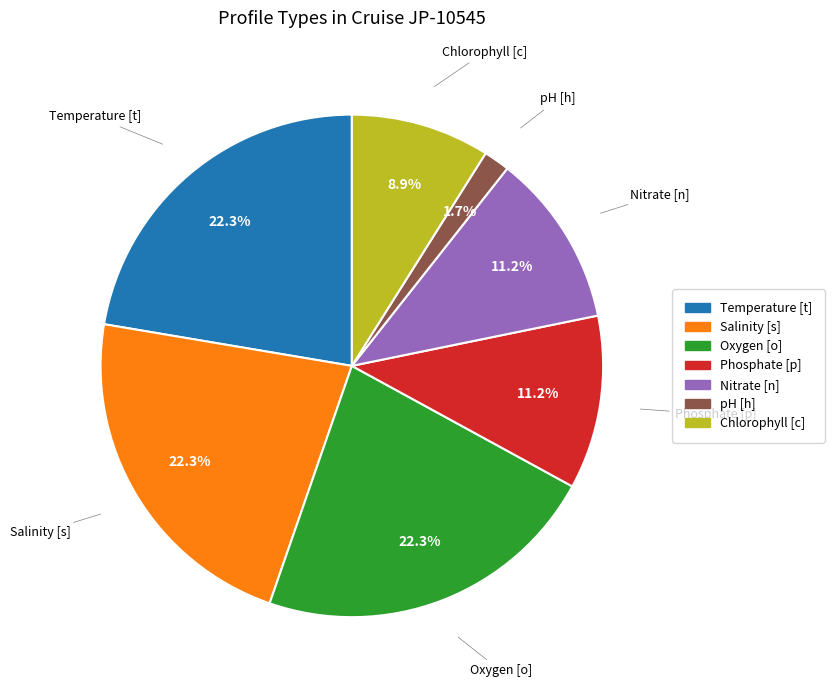

To the nearest percent, what is the average slice percentage?

14%